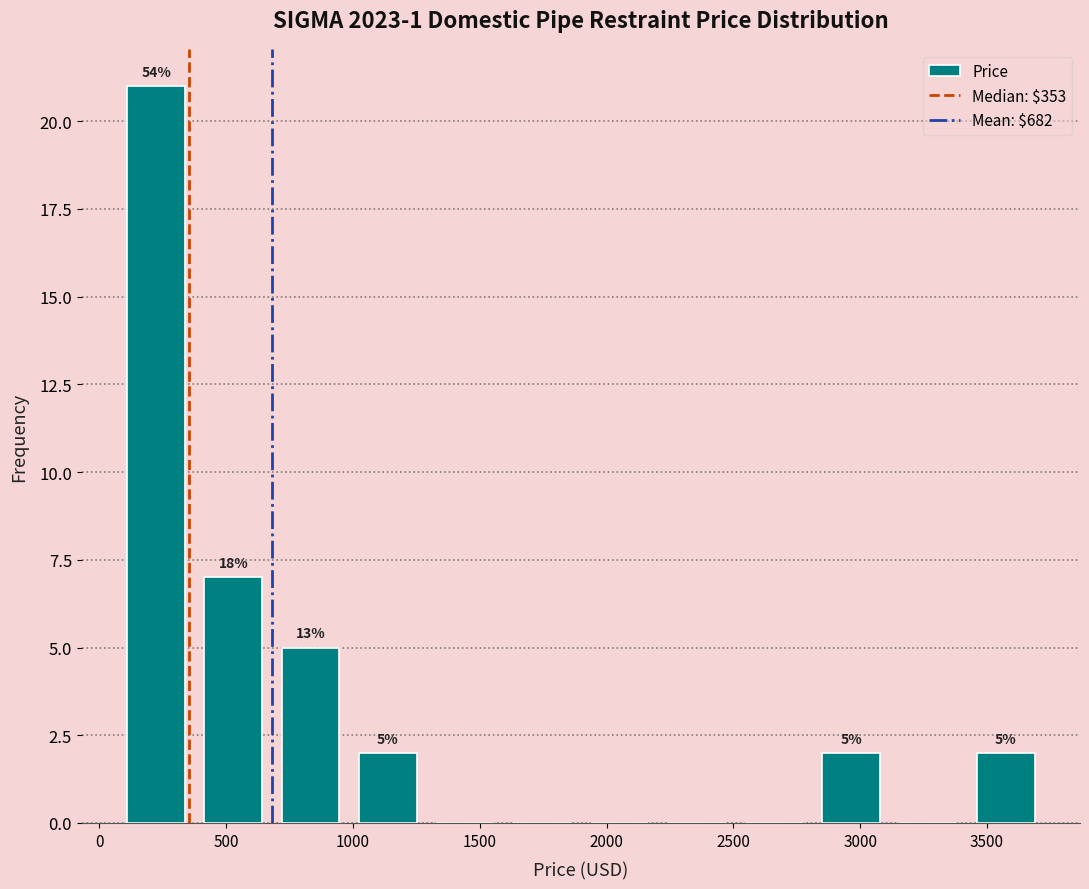

Over which range of the x-axis is the bar tallest?

50 to 400